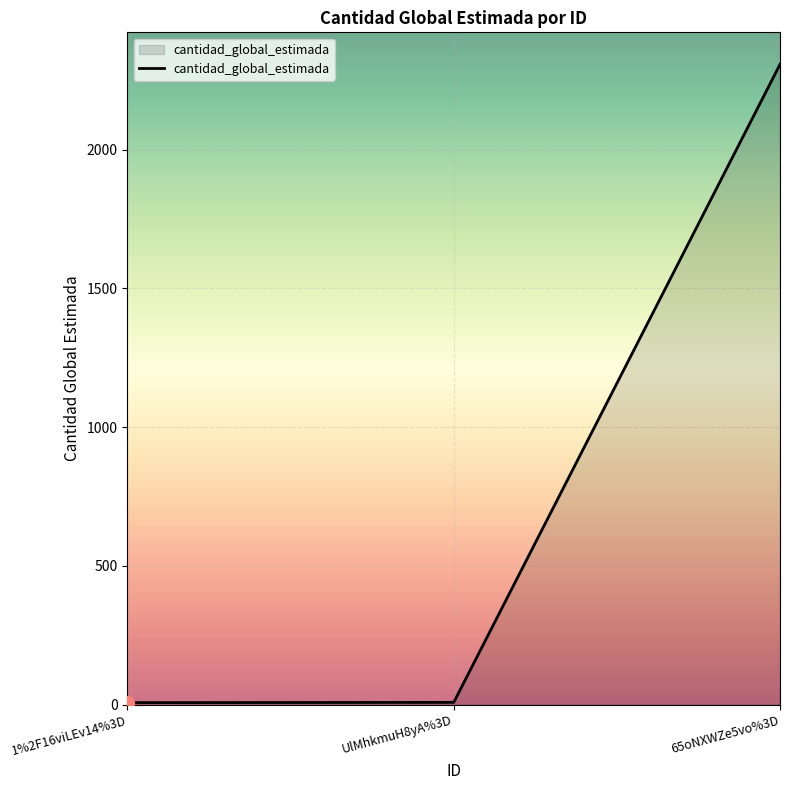

The value at 65oNXWZe5vo%3D is 3219. True or false?

False